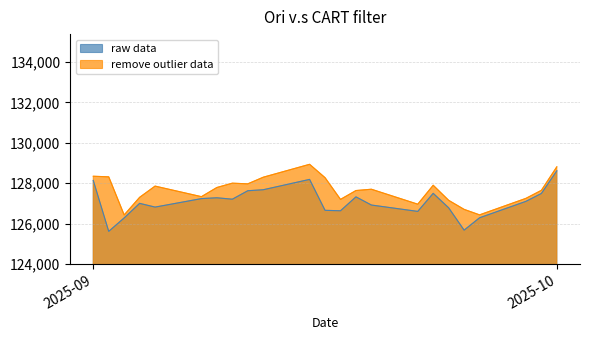

What is the approximate value of raw data at 03.09.2025, to the nearest 50?

126300